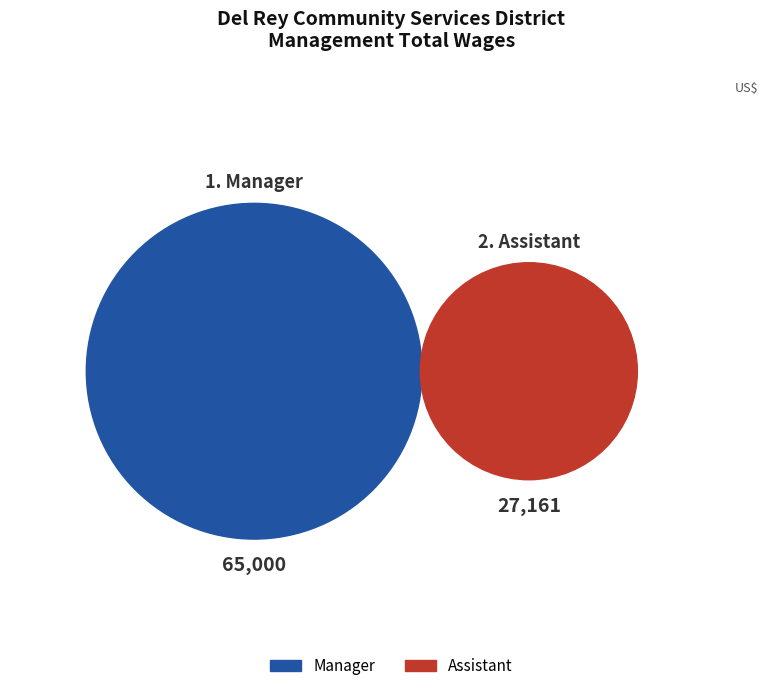

Does Manager represent more than half of the total?

Yes